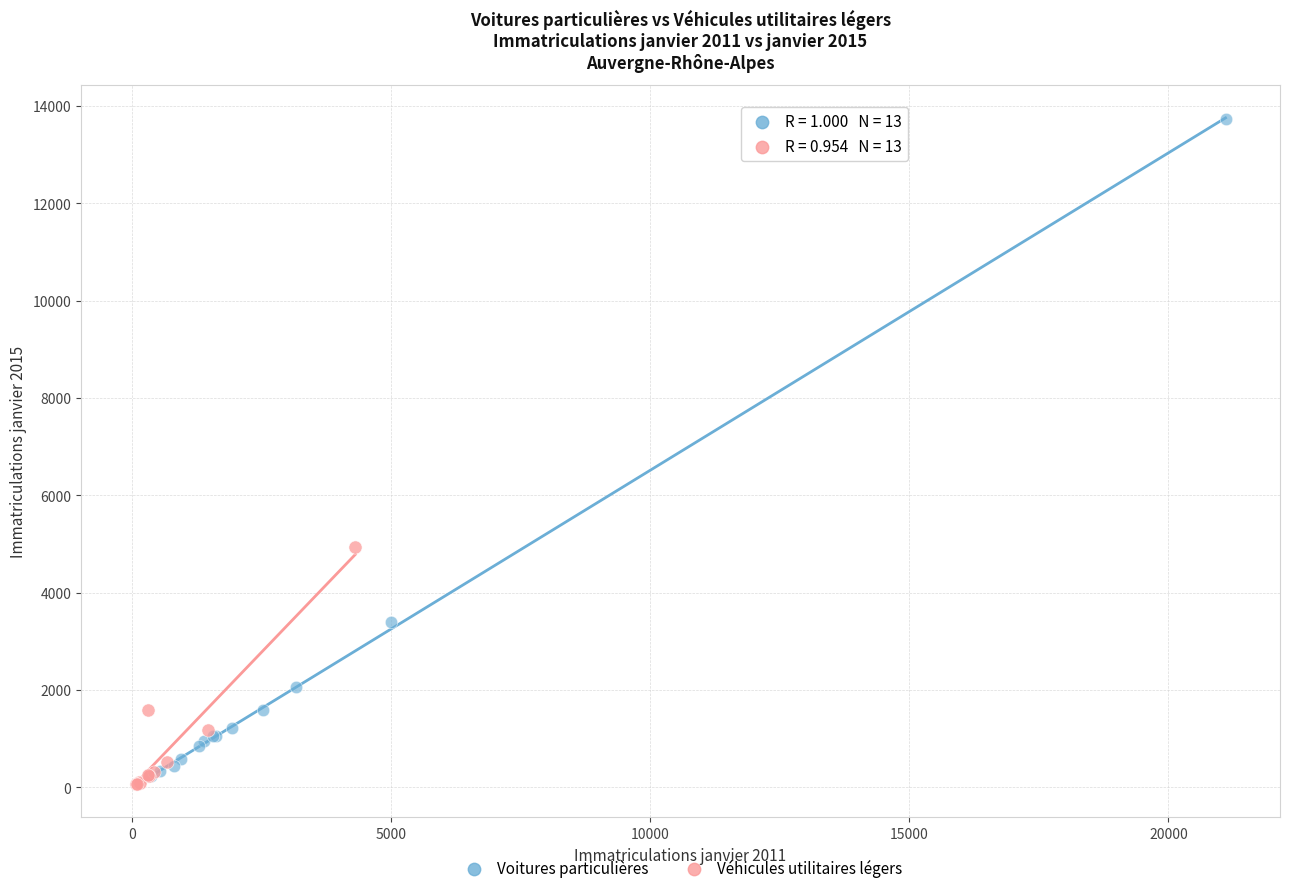

Which series has the largest Y range (max minus min)?

Voitures particulières